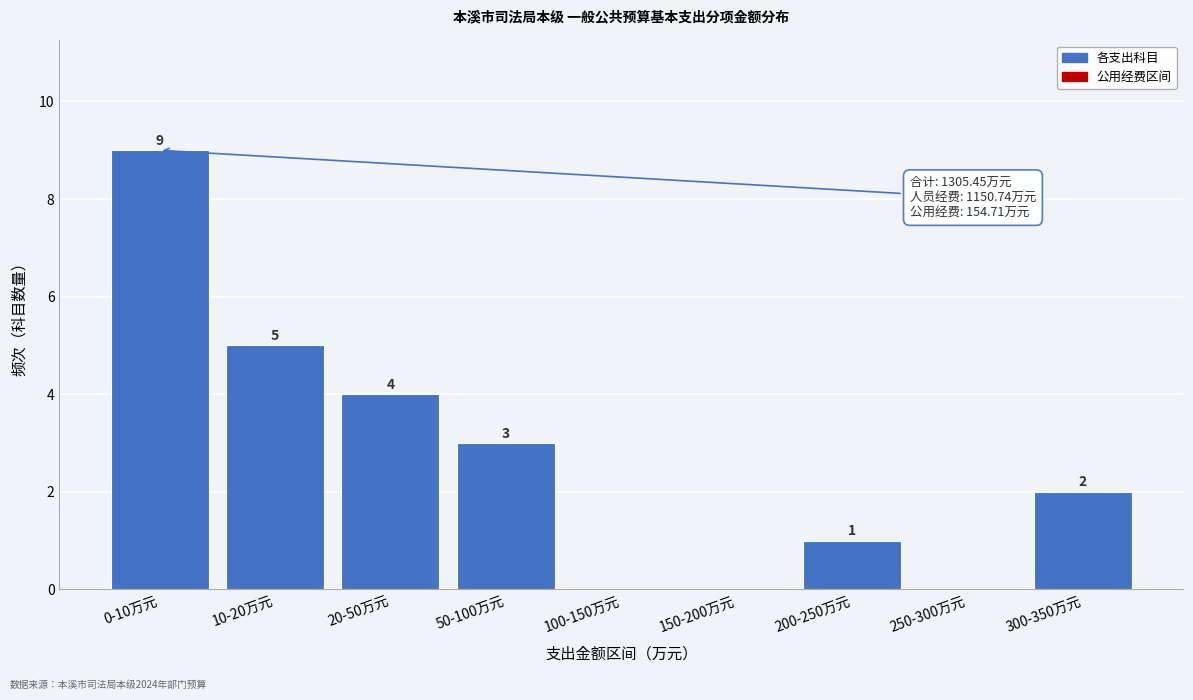

Reading left to right, list all the values displayed in this chart.

0-10万元=9	10-20万元=5	20-50万元=4	50-100万元=3	100-150万元=0	150-200万元=0	200-250万元=1	250-300万元=0	300-350万元=2